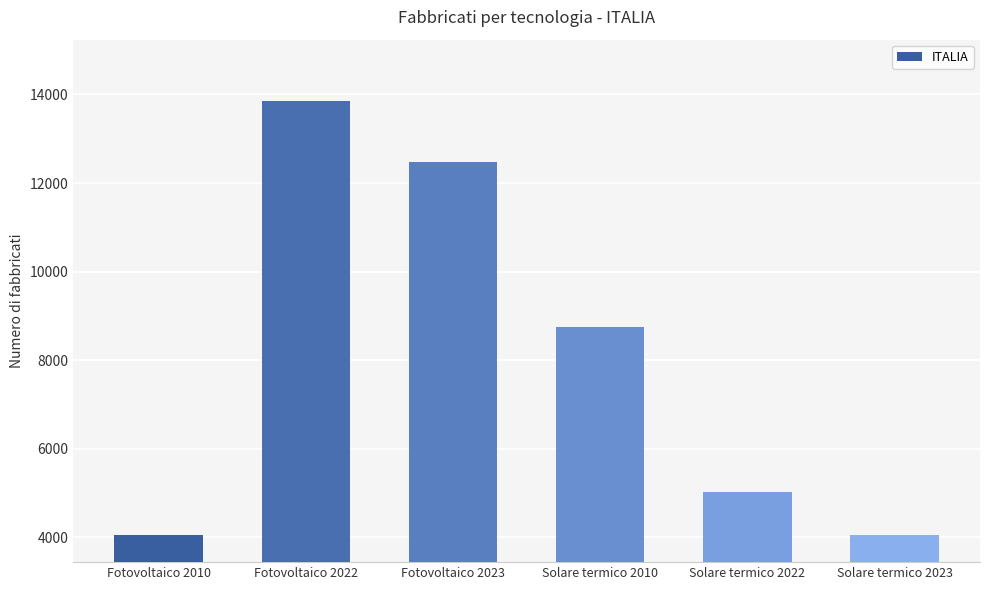

What is the sum of all values?

48206